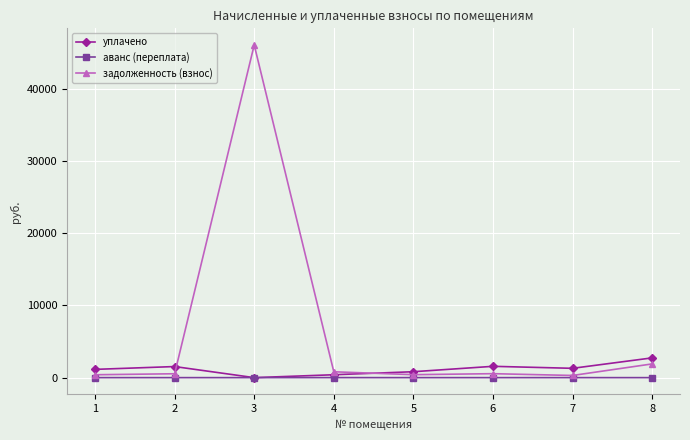

How many values in the аванс (переплата) series exceed 0?

1